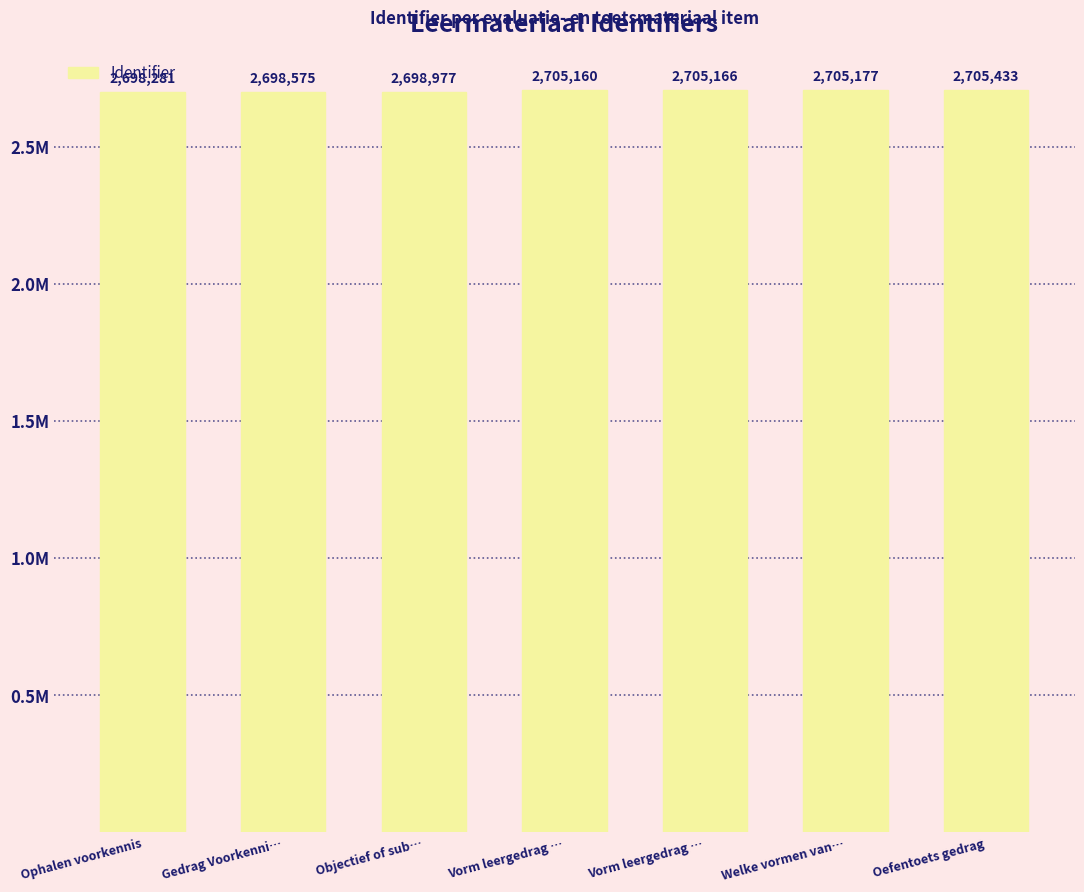

What is the change in value from Vorm leergedrag … to Oefentoets gedrag?

+267